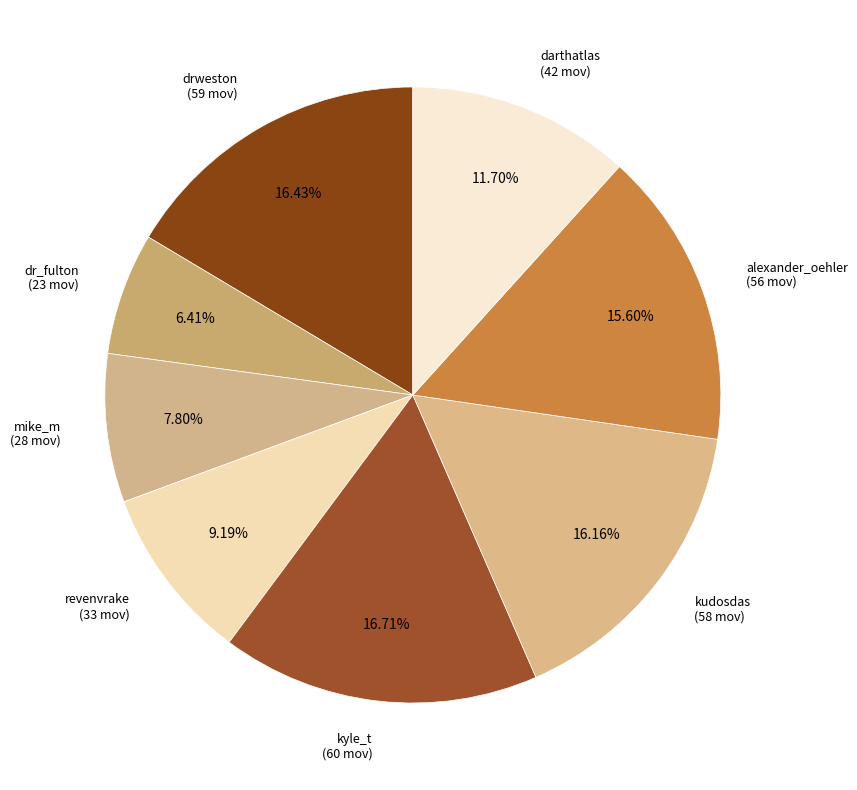

How many slices are in this pie chart?

8